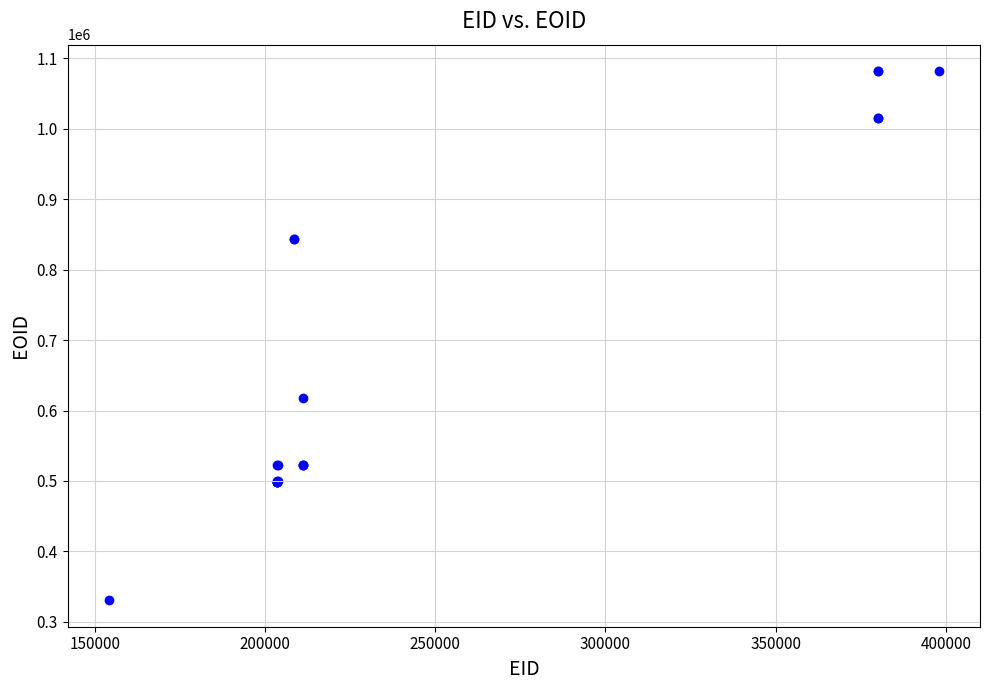

What Y value in the scatter plot is closest to 706268?

617230